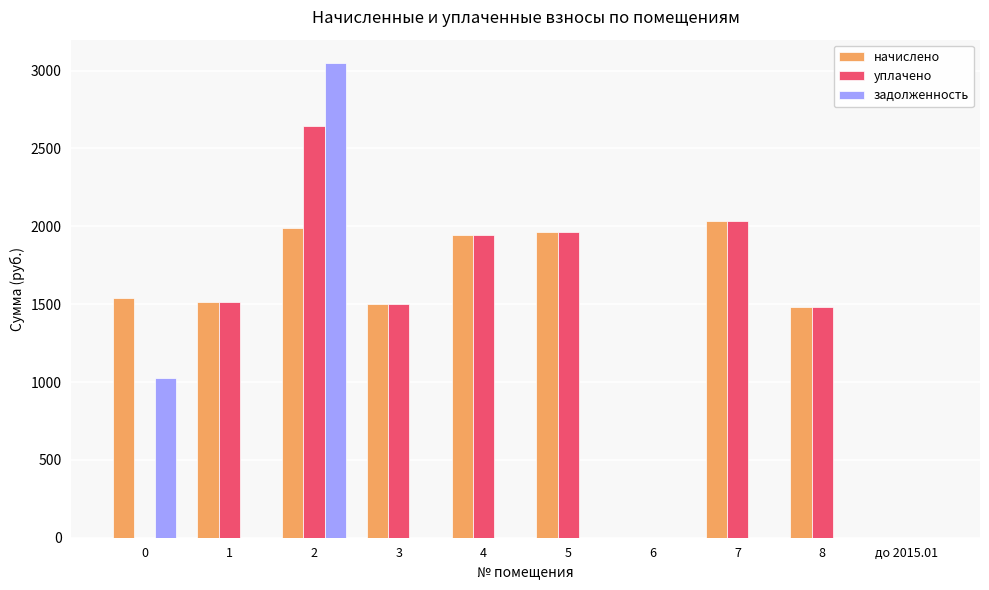

True or false: уплачено has a value of 830.1 at 0.

False